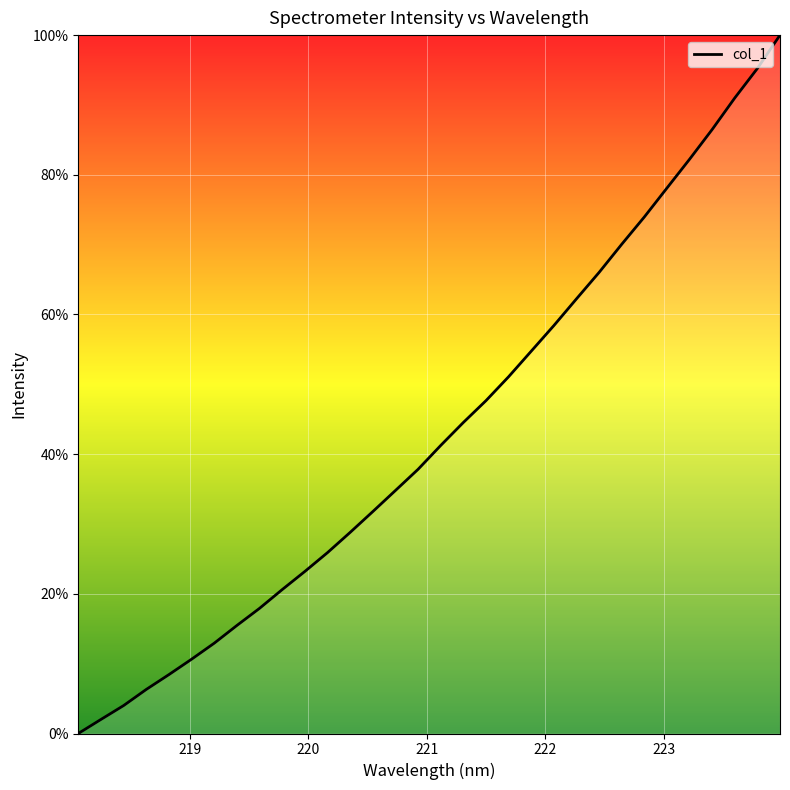

What is the difference between the maximum and minimum values?

100.0